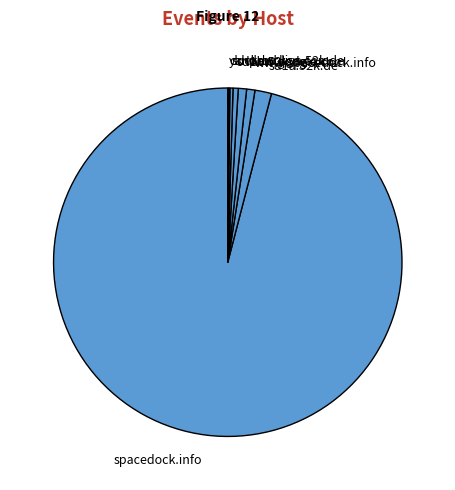

Which slice is the largest?

spacedock.info